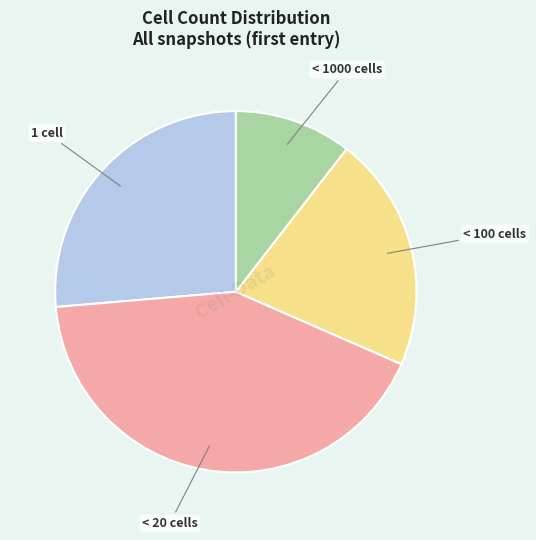

Does any single category account for the majority?

No